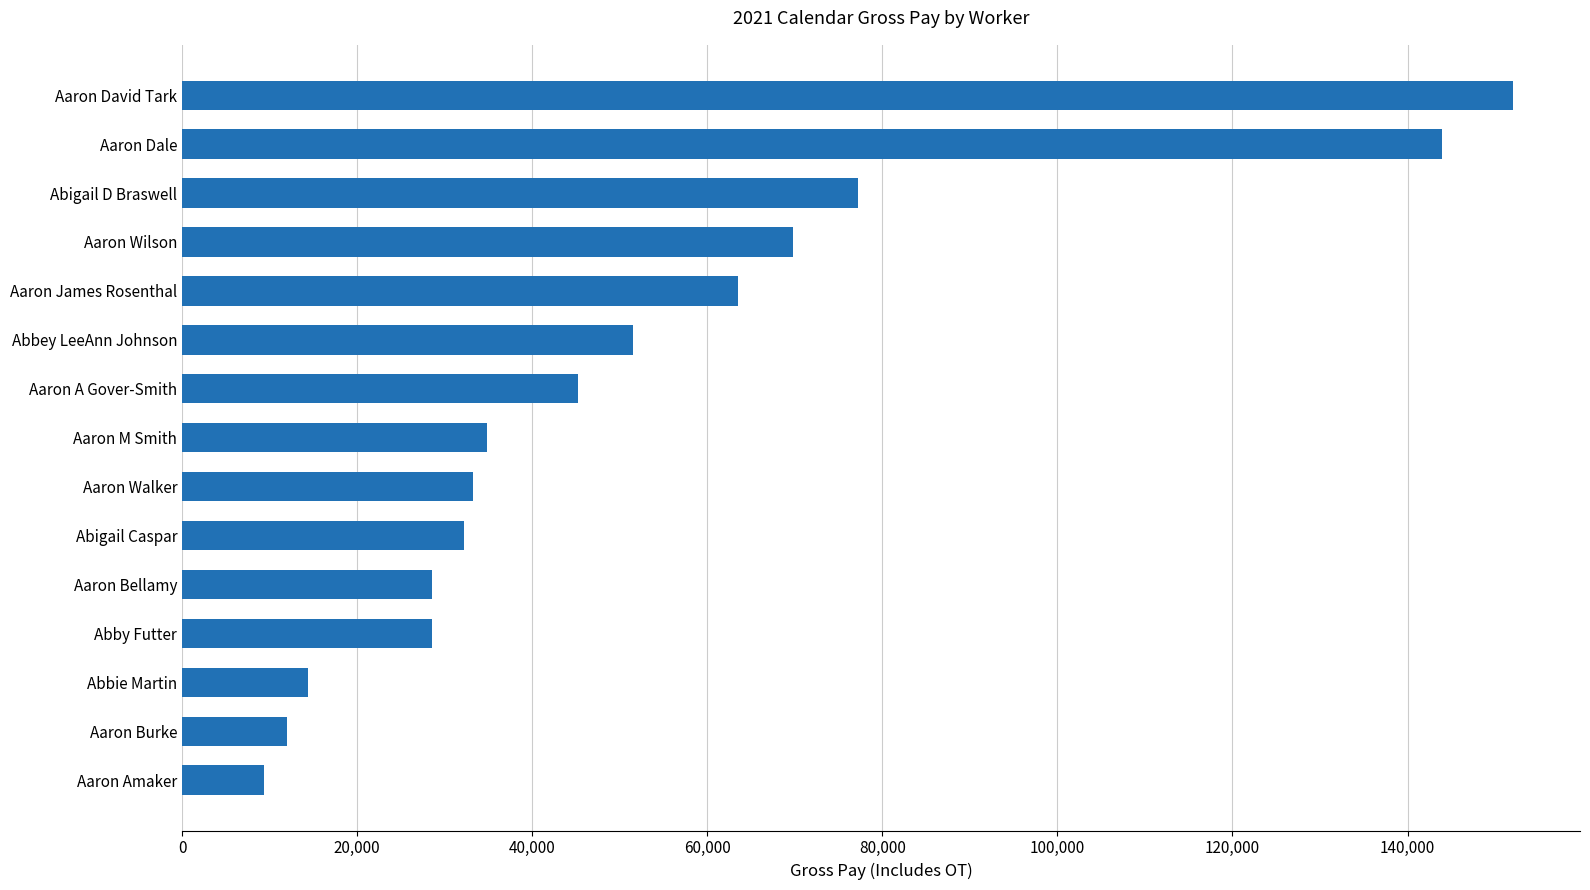

Which category has the highest value across all series?

Aaron David Tark